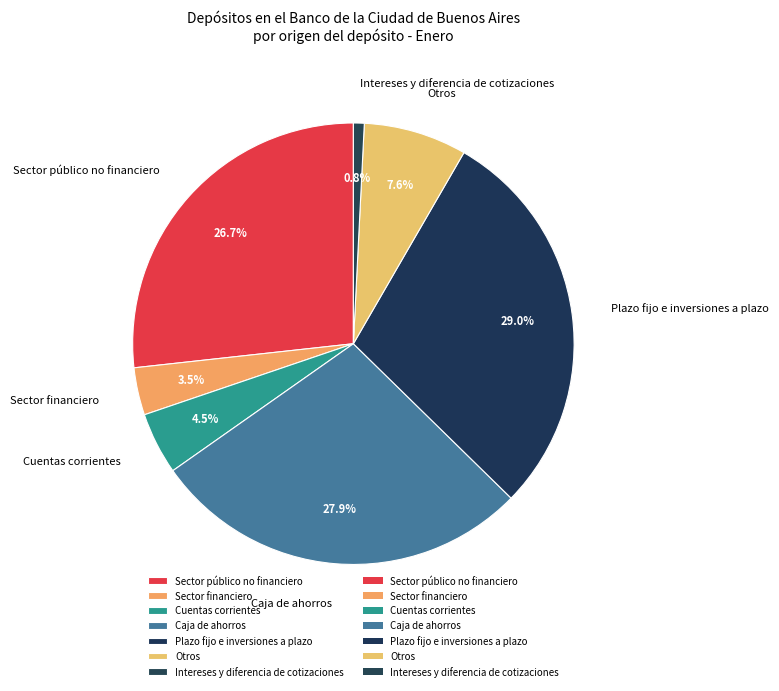

Which category has the smallest portion of the pie?

Intereses y diferencia de cotizaciones